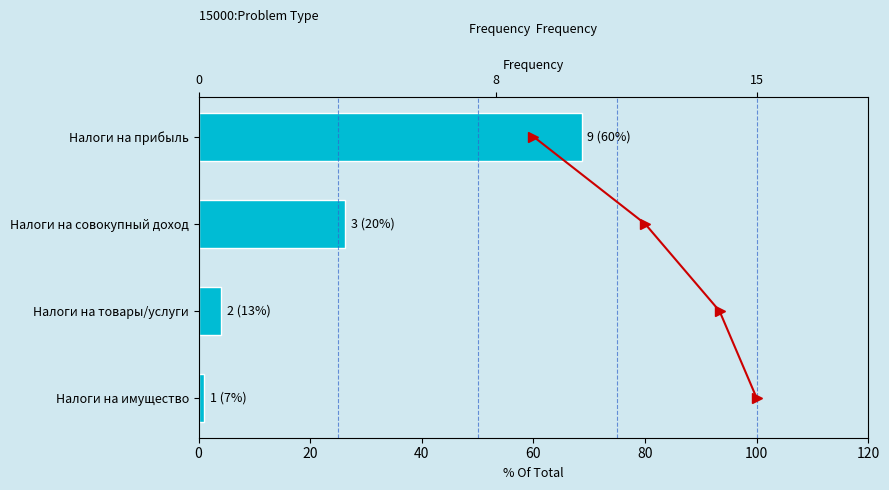

True or false: Cumulative has a value of 4.8 at 15.

False